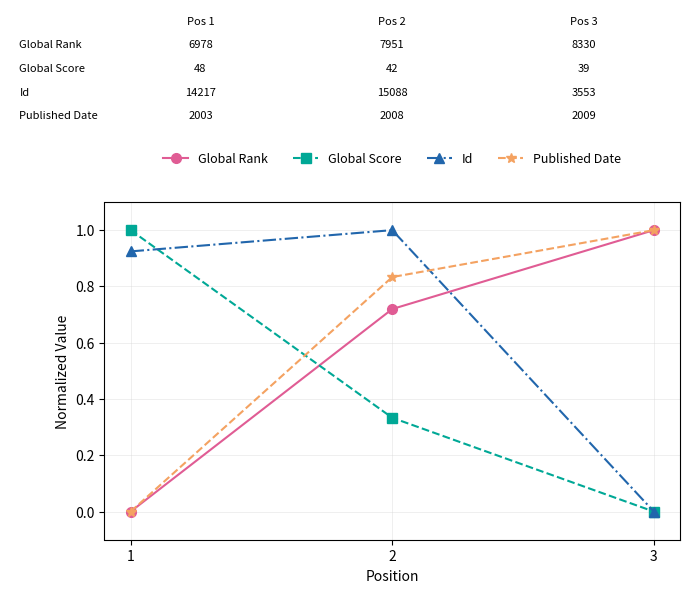

What is the value of the Global Rank point at the 3rd from the left?

1.0